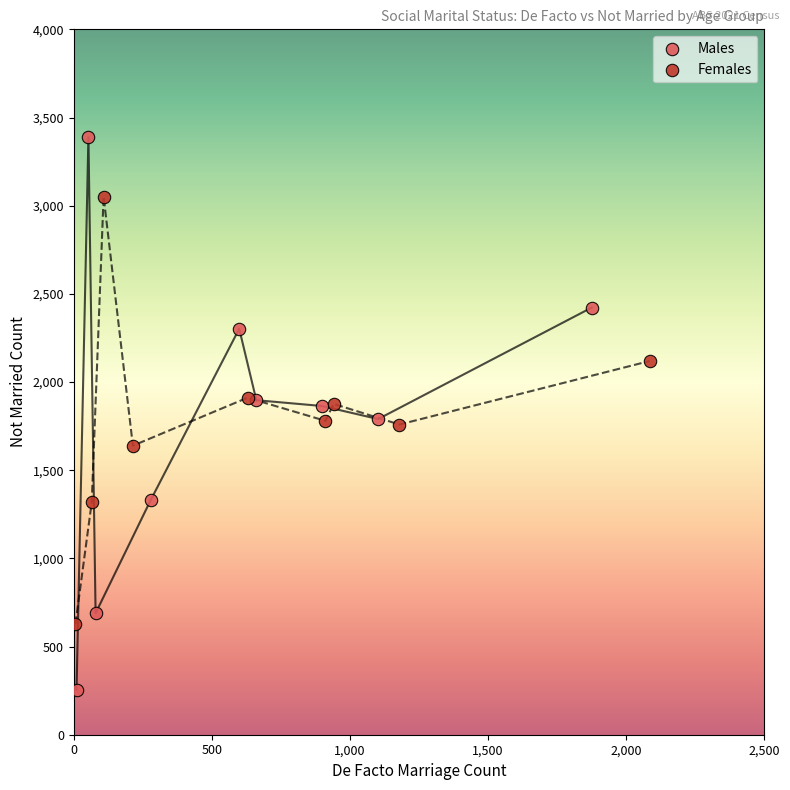

Which series reaches the minimum Y coordinate?

Males